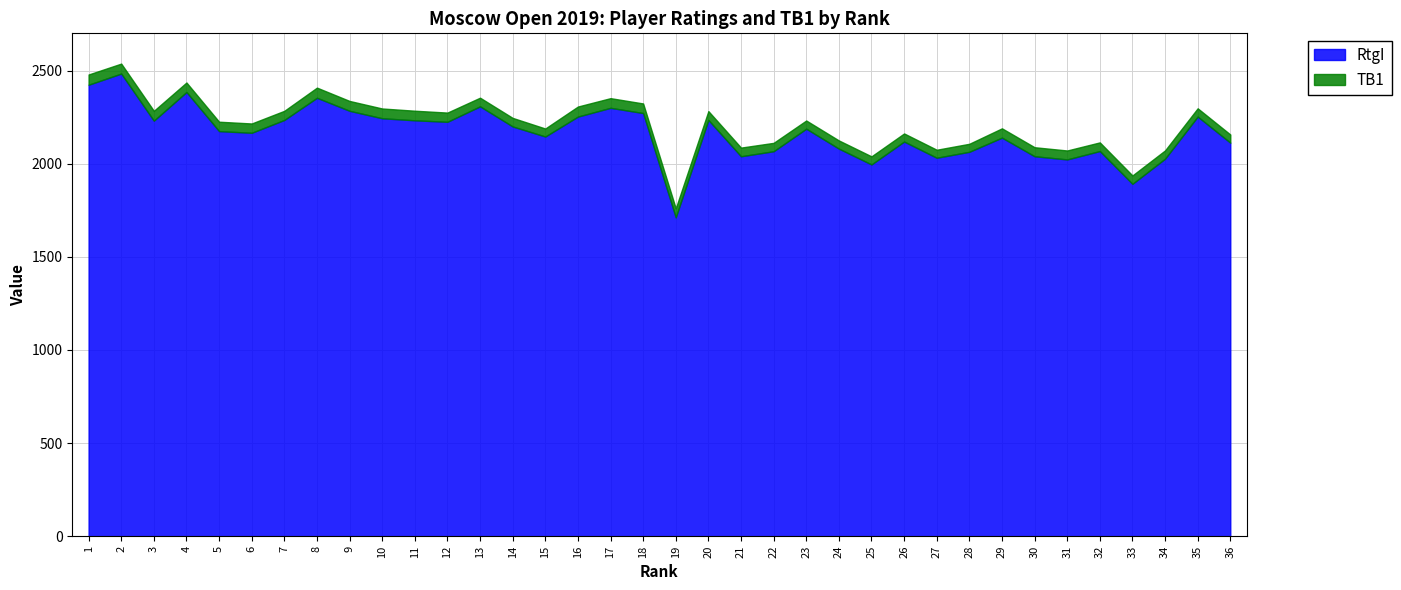

Which series has the largest total across all categories?

RtgI